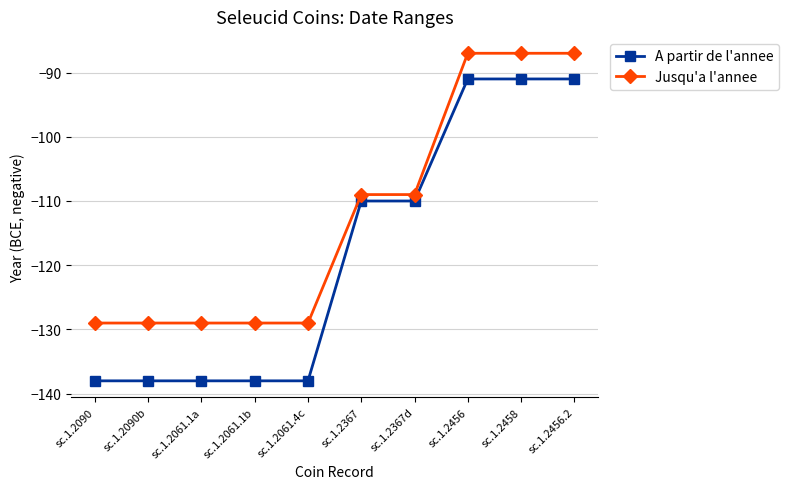

The A partir de l'annee series shows -110 at sc.1.2367d. True or false?

True